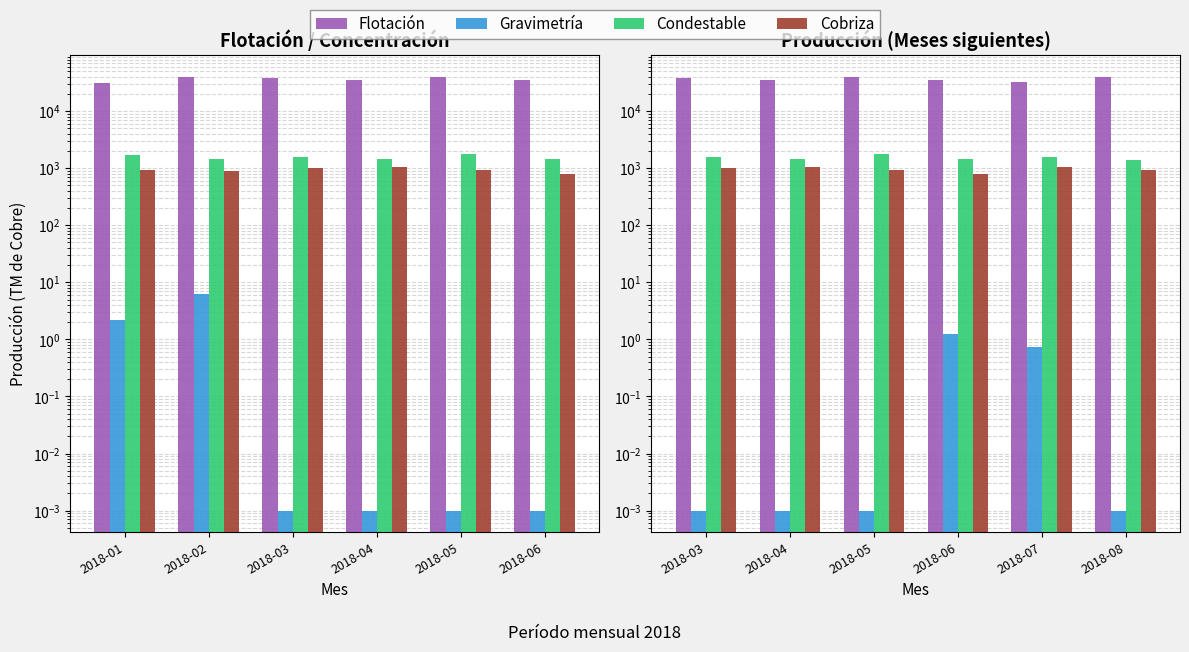

What is the minimum value for Condestable?

1405.1